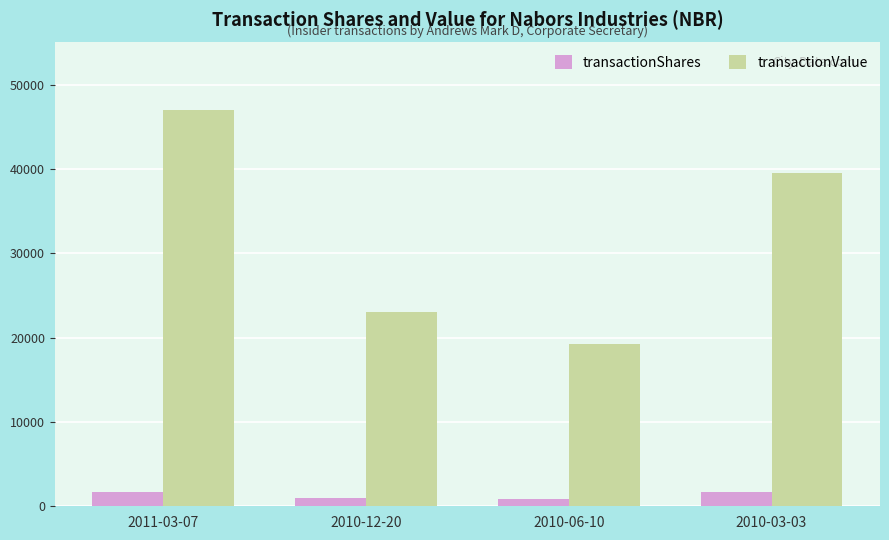

What is the sum of the transactionShares values at 2010-03-03 and 2010-12-20?

2737